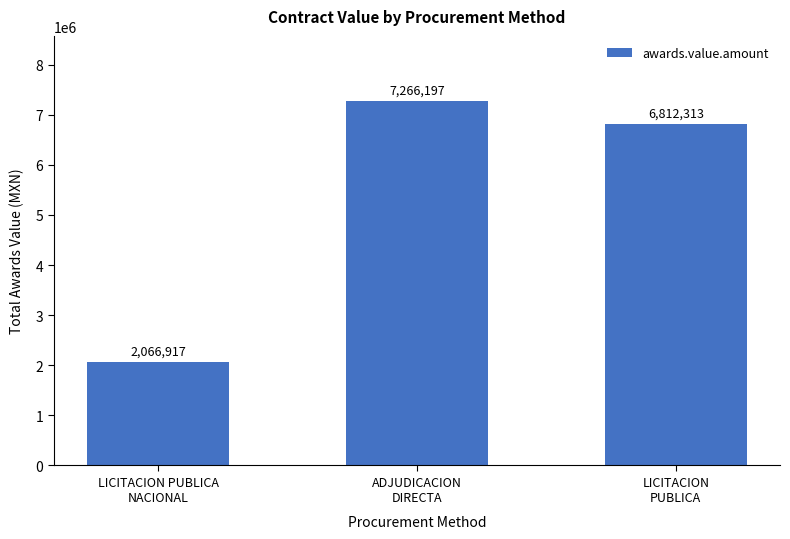

What is the greatest value displayed?

7266196.9